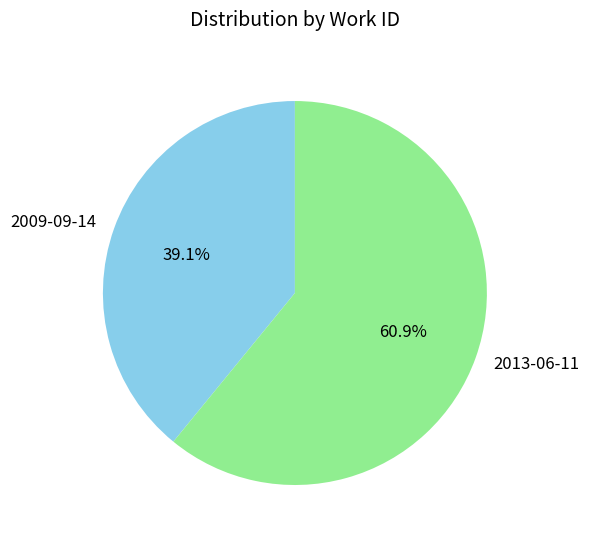

Which slice represents more than half of the pie?

2013-06-11